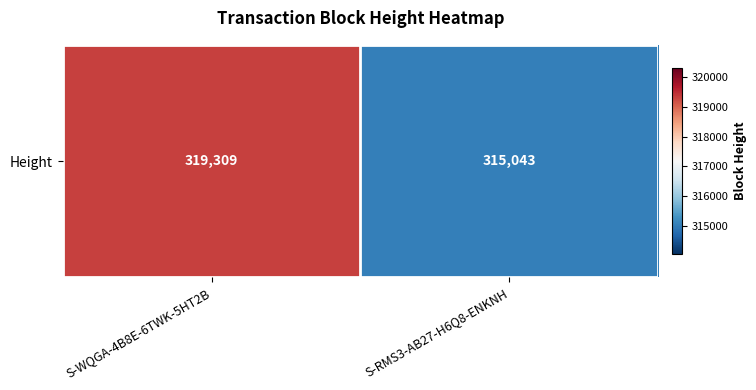

The chart shows a value of 319309 at S-WQGA-4B8E-6TWK-5HT2B. True or false?

True